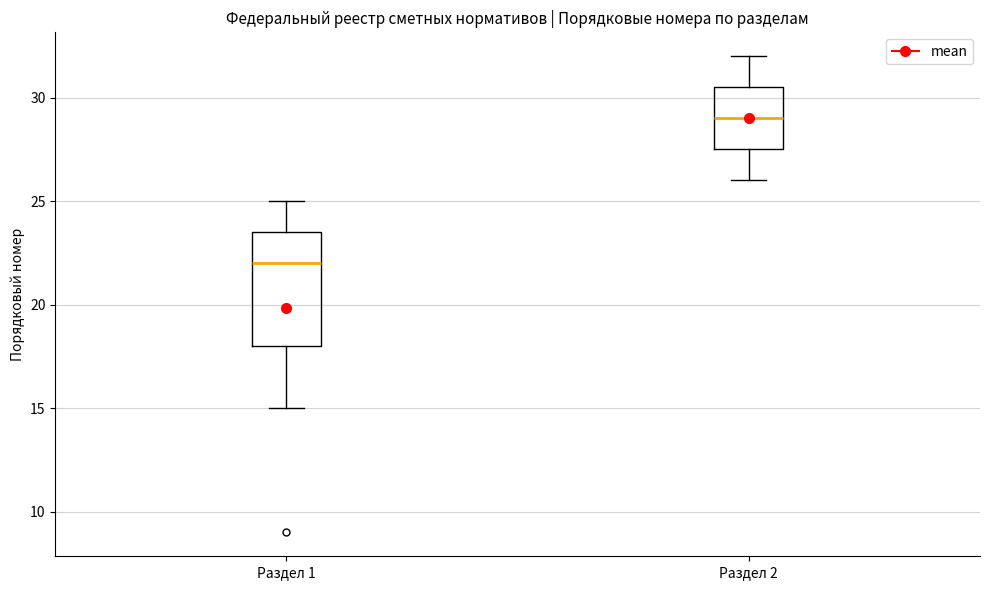

Which box's median line is the highest?

Раздел 2